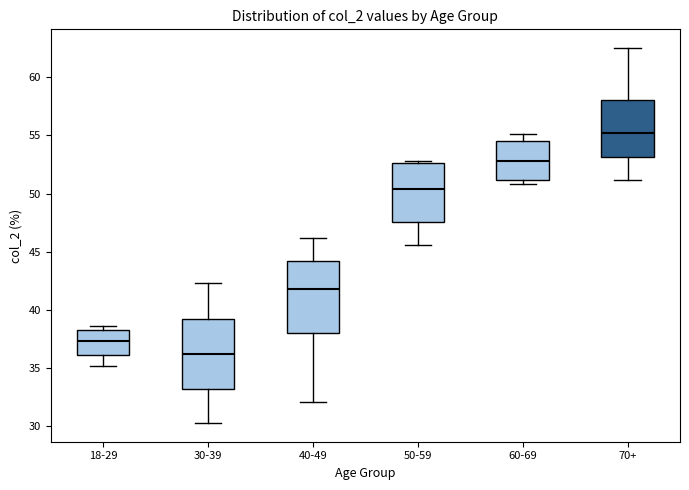

Reading left to right, transcribe this box plot: for each box, give where its median line is, the range the box spans, and where its two whiskers end, as read against the y-axis. The values are not printed on the chart, so give them approximately, as read against the axis.

18-29: median 37.5, box 36.0 to 38.5, whiskers 35.0 to 38.5 (just above the box's upper edge)
30-39: median 36.0, box 33.0 to 39.0, whiskers 30.5 to 42.5
40-49: median 42.0, box 38.0 to 44.5, whiskers 32.0 to 46.0
50-59: median 50.5, box 47.5 to 52.5, whiskers 45.5 to 53.0
60-69: median 53.0, box 51.0 to 54.5, whiskers 51.0 (just below the box's lower edge) to 55.0
70+: median 55.0, box 53.0 to 58.0, whiskers 51.0 to 62.5